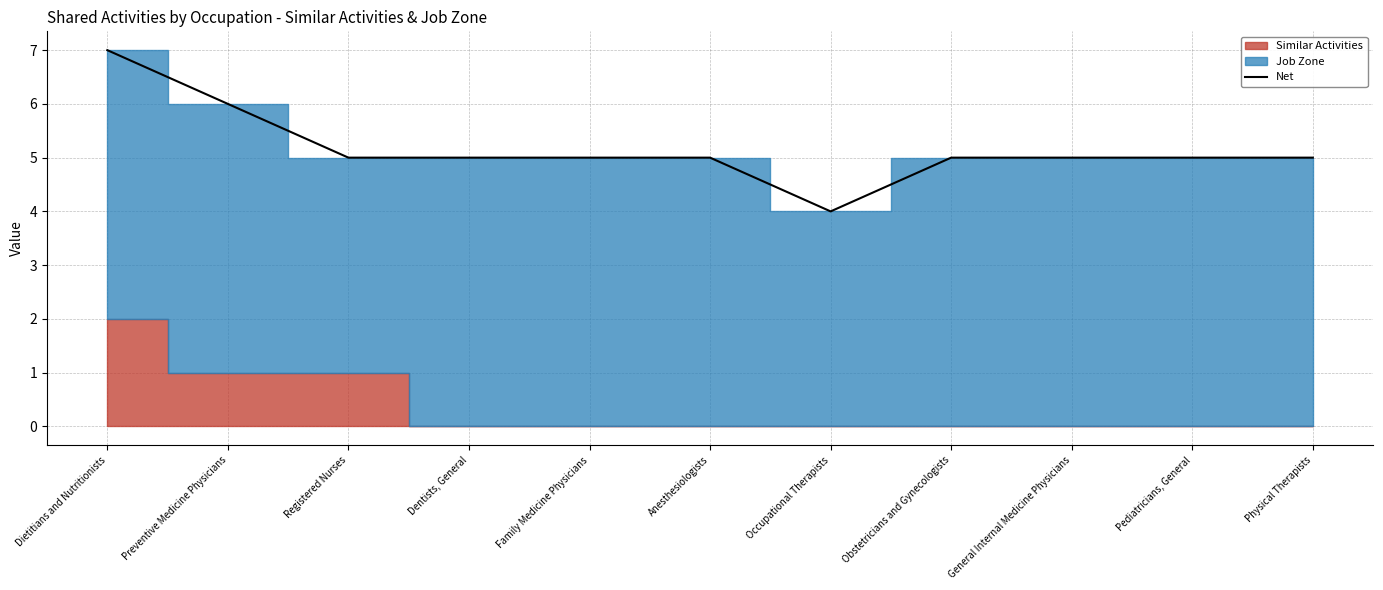

Rank the categories by value from lowest to highest.

Occupational Therapists, Registered Nurses, Dentists, General, Family Medicine Physicians, Anesthesiologists, Obstetricians and Gynecologists, General Internal Medicine Physicians, Pediatricians, General, Physical Therapists, Preventive Medicine Physicians, Dietitians and Nutritionists